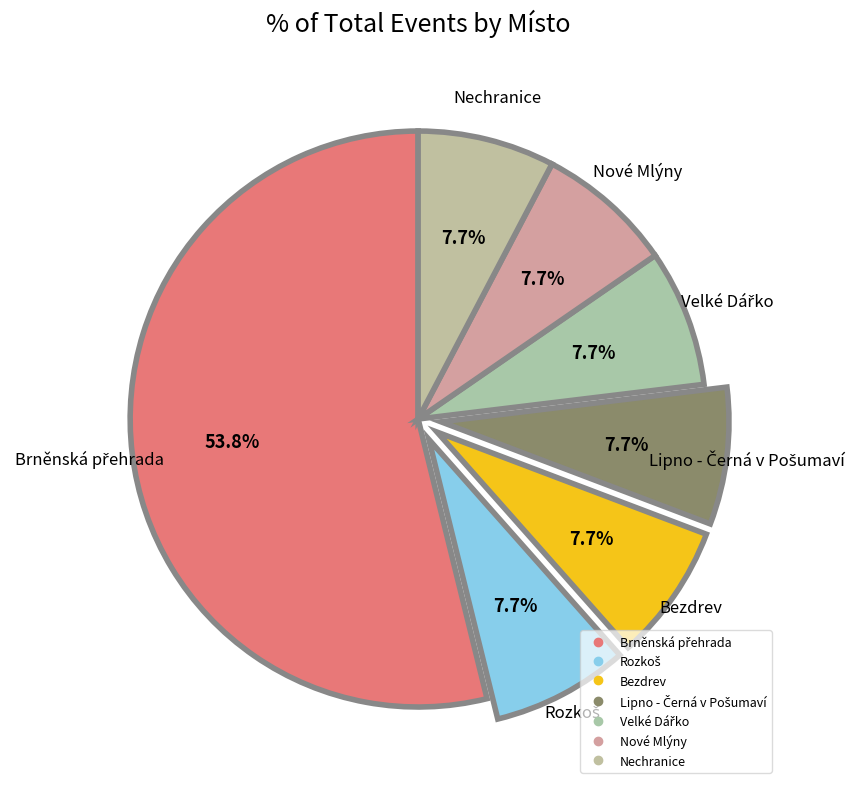

How many slices are in this pie chart?

7